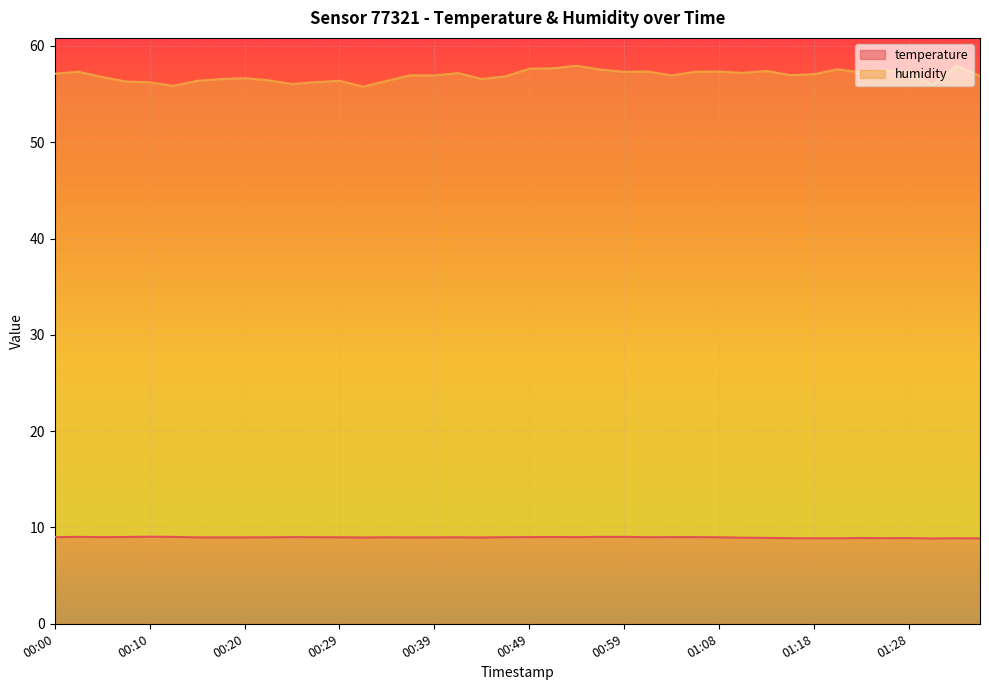

Which series has the largest total across all categories?

humidity